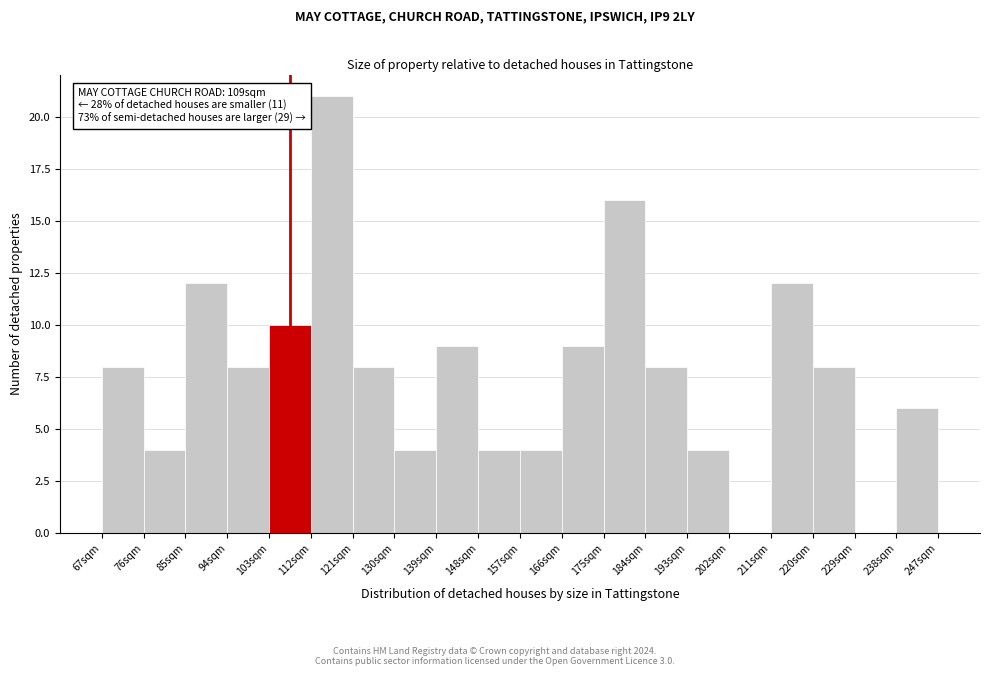

Which range on the x-axis has the tallest bar?

112 to 121